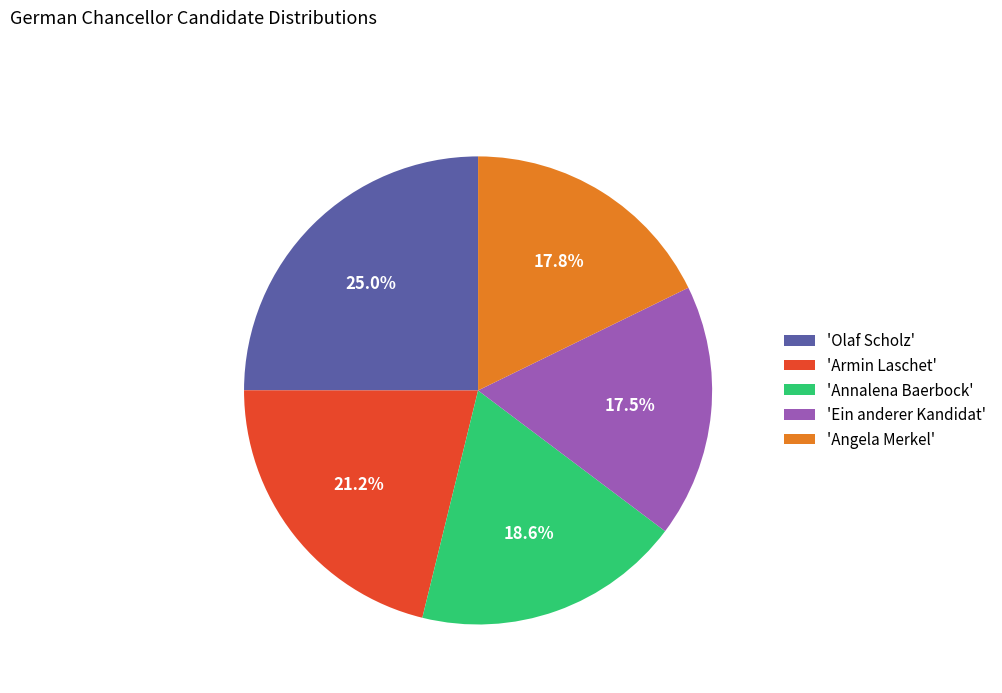

Combined, what portion of the pie is 'Armin Laschet' and 'Olaf Scholz'?

46.2%